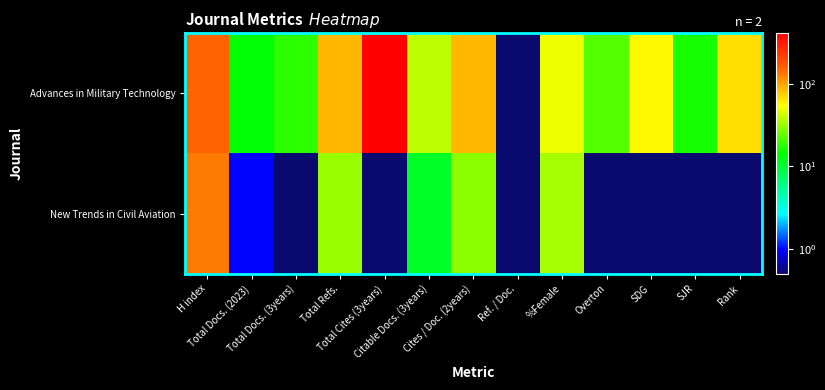

At which category is the sum across all series the highest?

Total Cites (3years)